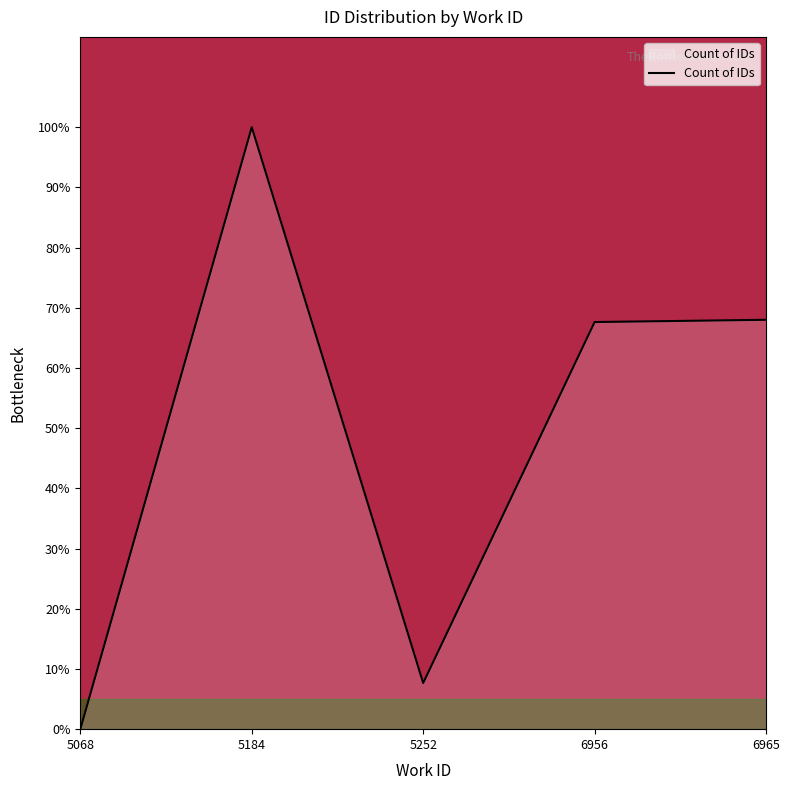

Between 6965 and 5184, which is larger?

5184